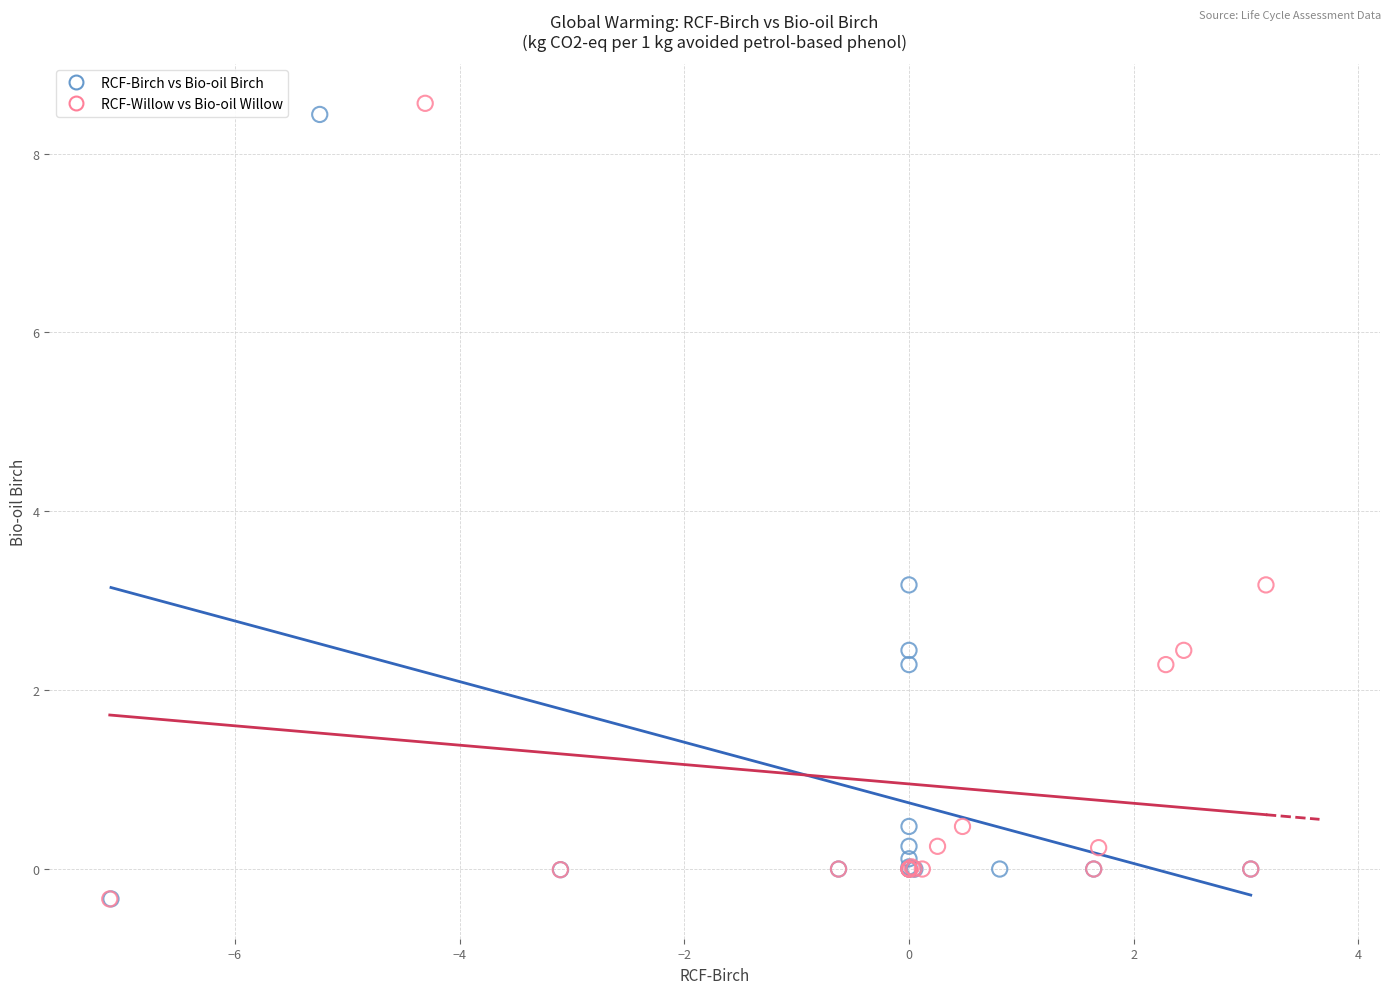

Which series reaches the maximum Y coordinate?

RCF-Willow vs Bio-oil Willow